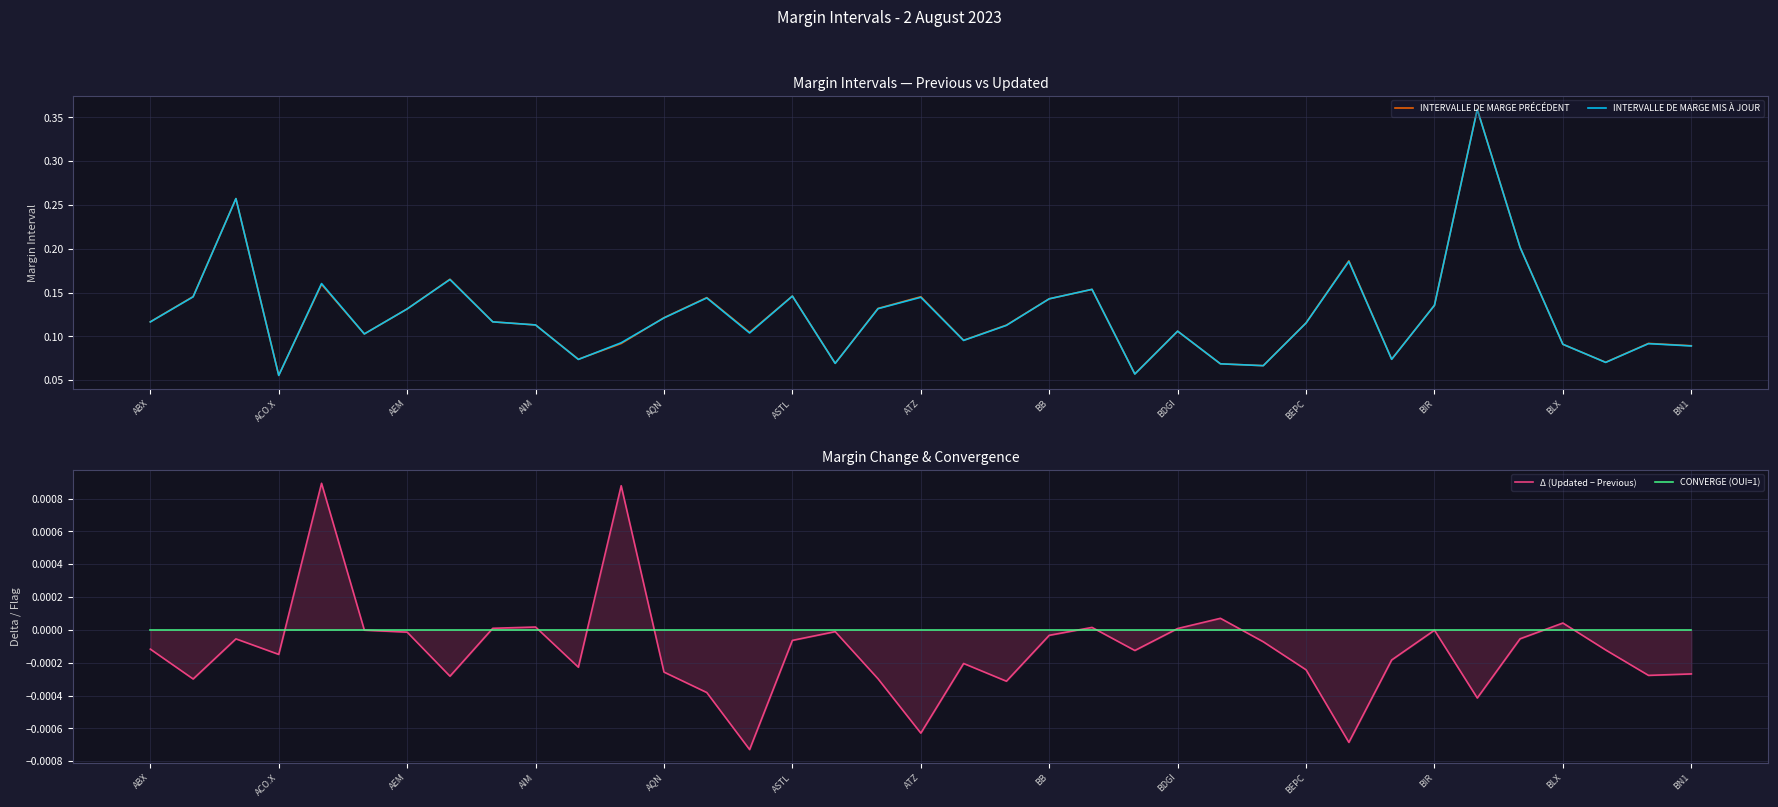

What is the total value across all series at 25?

0.1